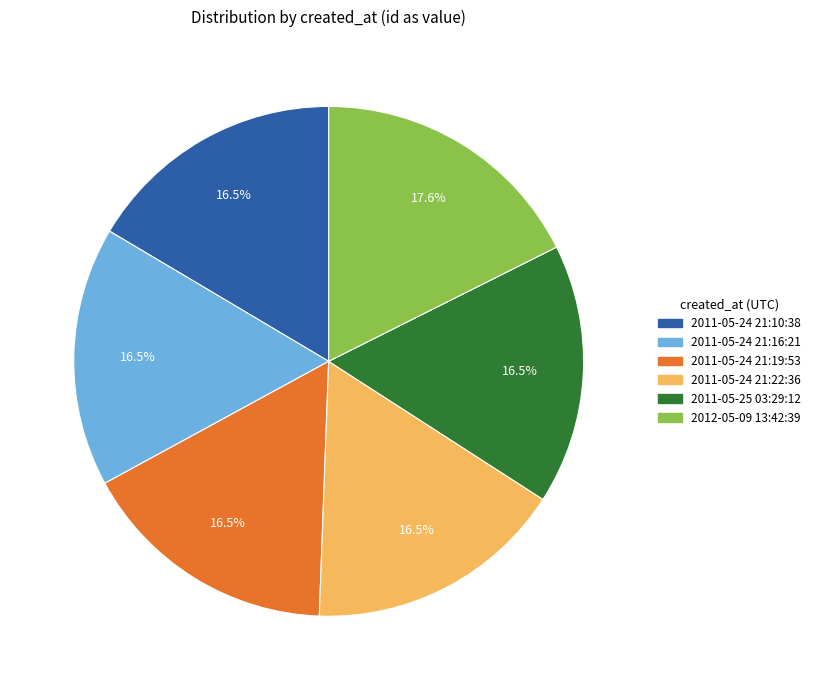

Is it true that 2011-05-24 21:19:53 is 3% of the pie?

False